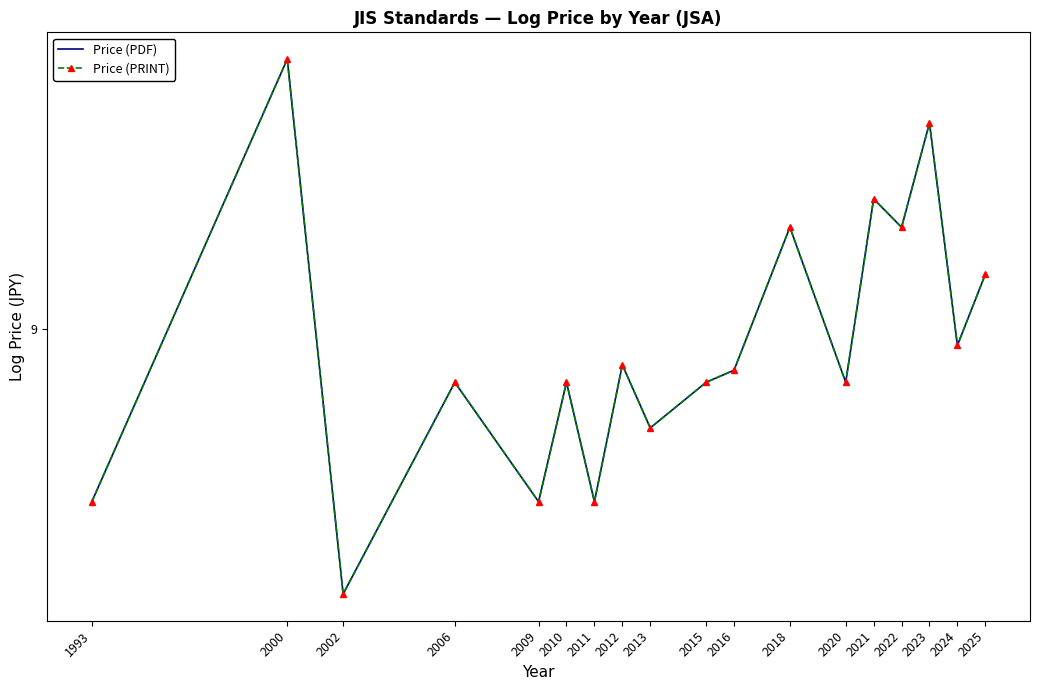

At which category does the chart reach its minimum across all series?

2002